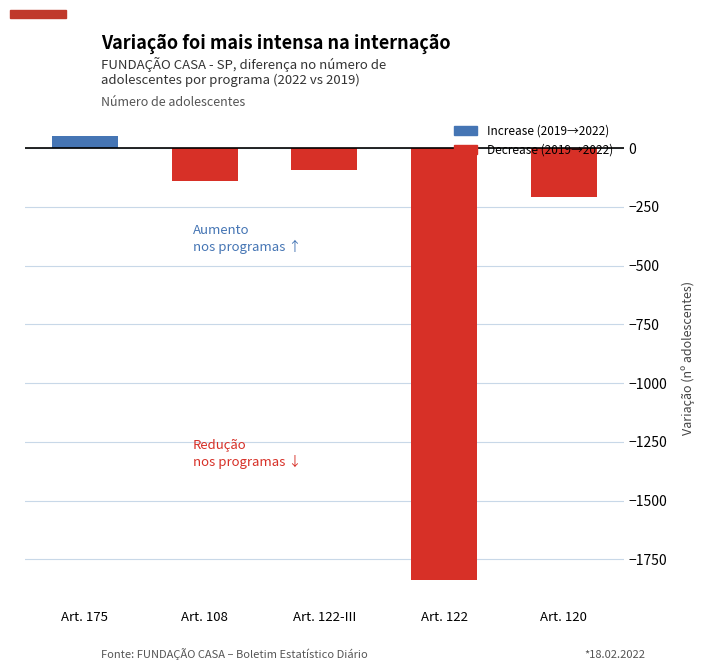

Read the value at Art. 175, to the nearest 100.

100